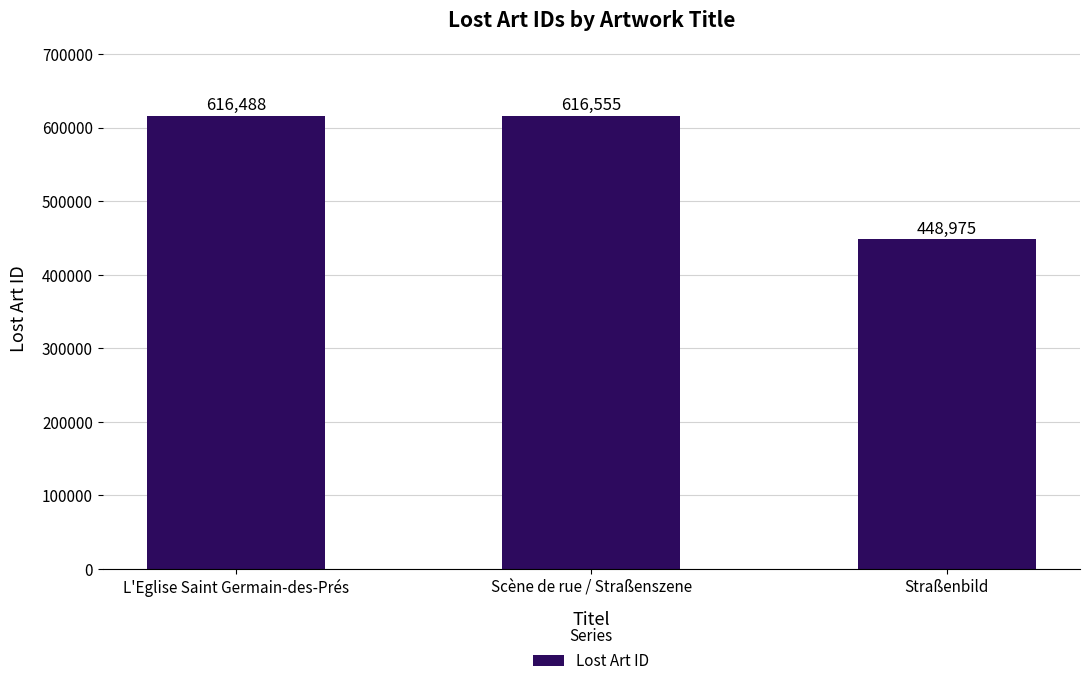

What is the change in value from L'Eglise Saint Germain-des-Prés to Scène de rue / Straßenszene?

+67